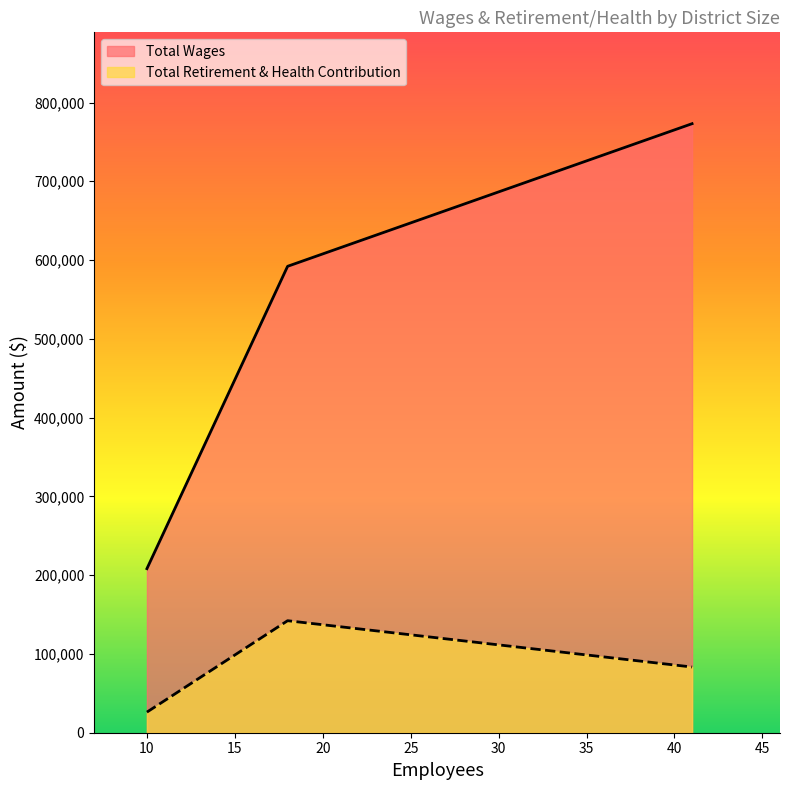

At which category does the chart reach its peak across all series?

41